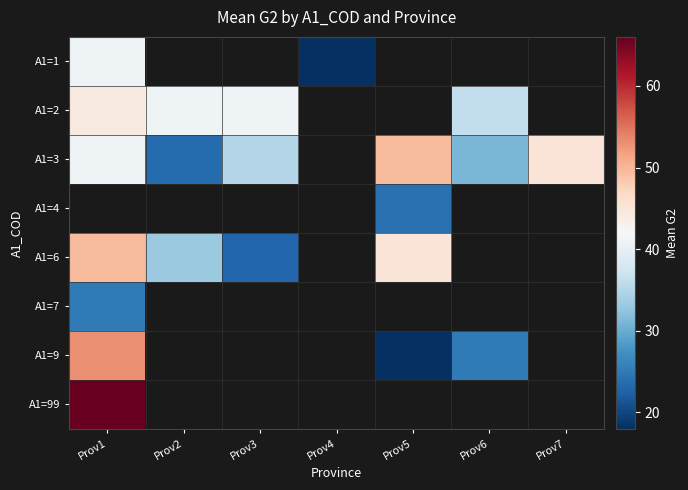

Which label corresponds to the largest value in the chart?

Prov1